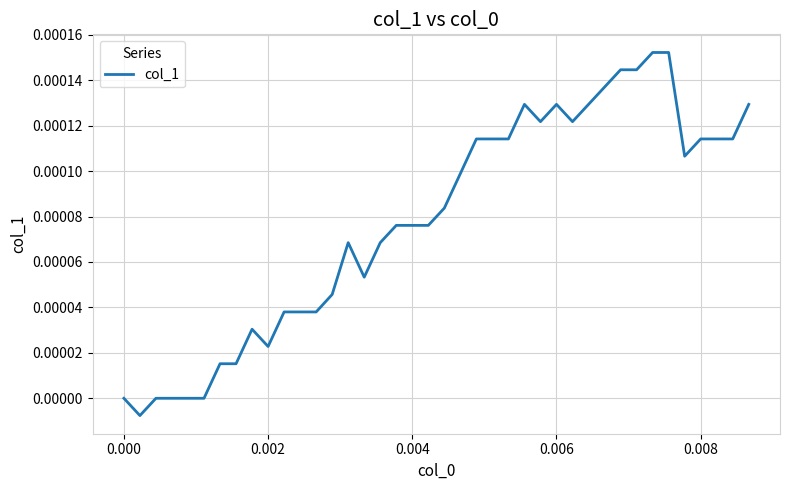

How many lines are shown in the chart?

1